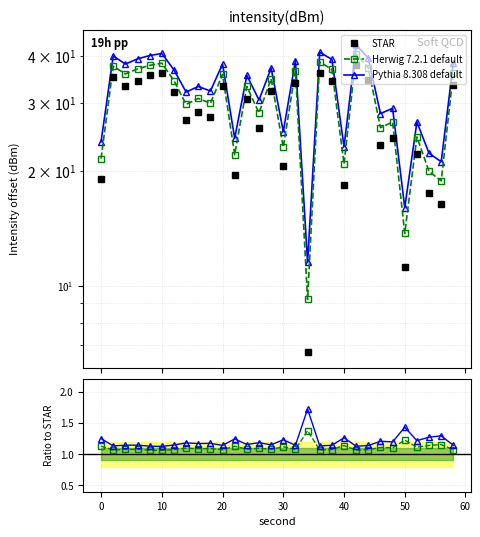

The value of STAR at 30 is 20.6. True or false?

True